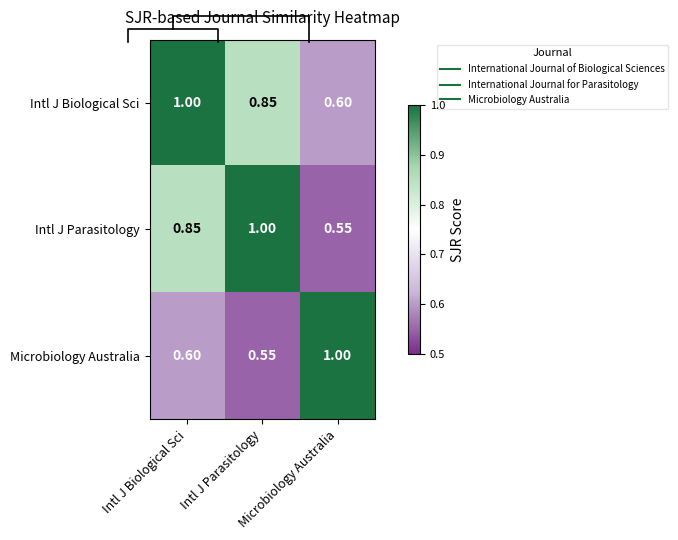

The Microbiology Australia series shows 0.3 at Intl J Biological Sci. True or false?

False